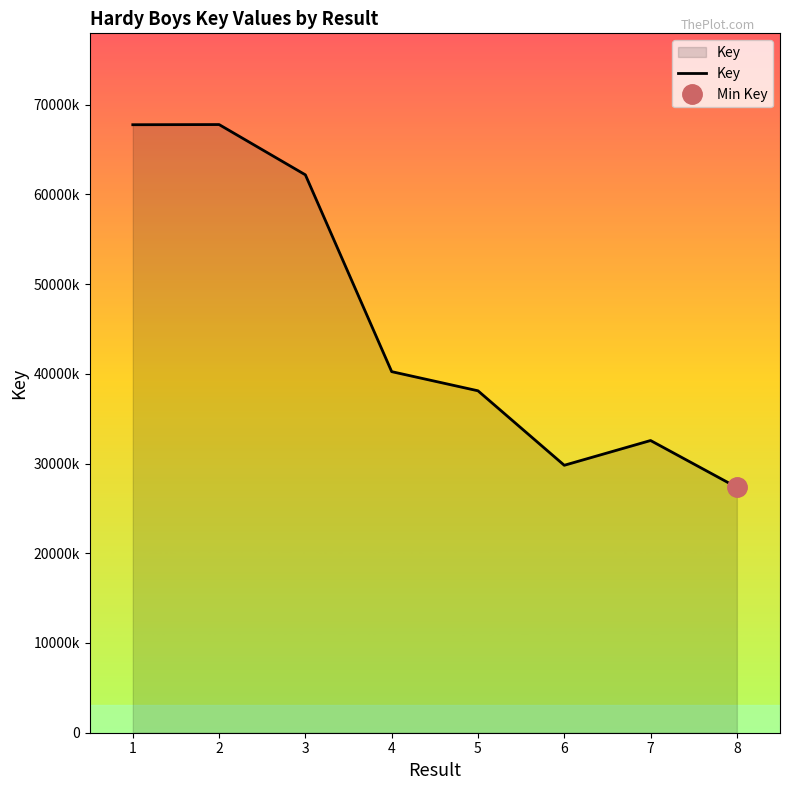

Reading left to right, what are all the values shown in this chart?

67753843	67772664	62169616	40237716	38104239	29803010	32562829	27345898